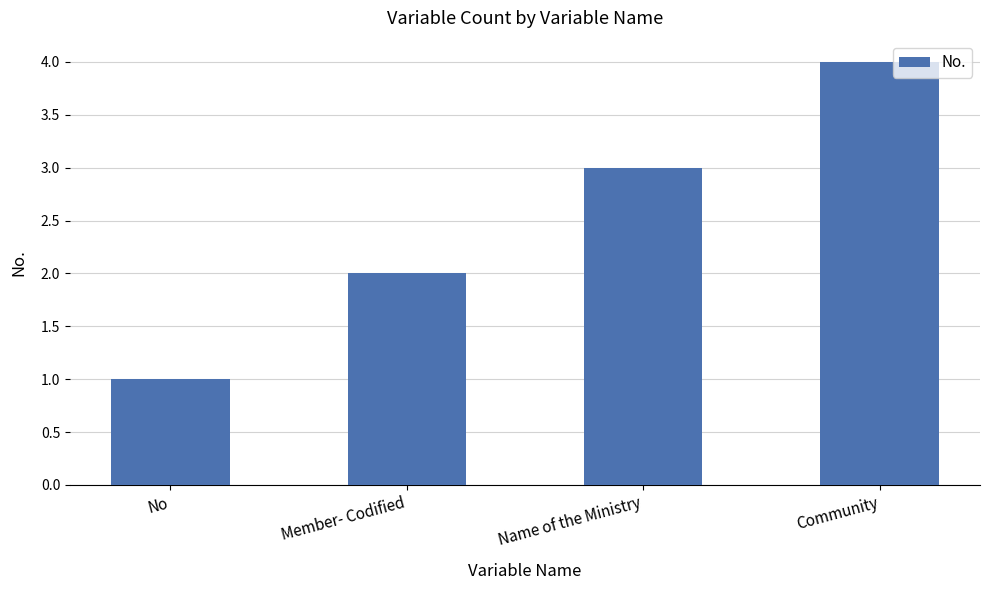

What is the approximate value at Community?

4